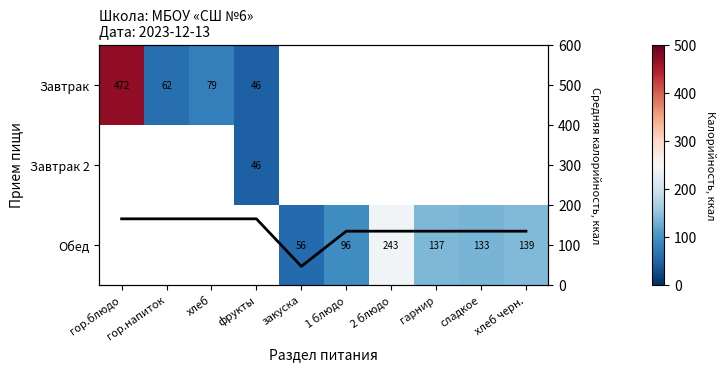

How many positive values does the Завтрак 2 series have?

1